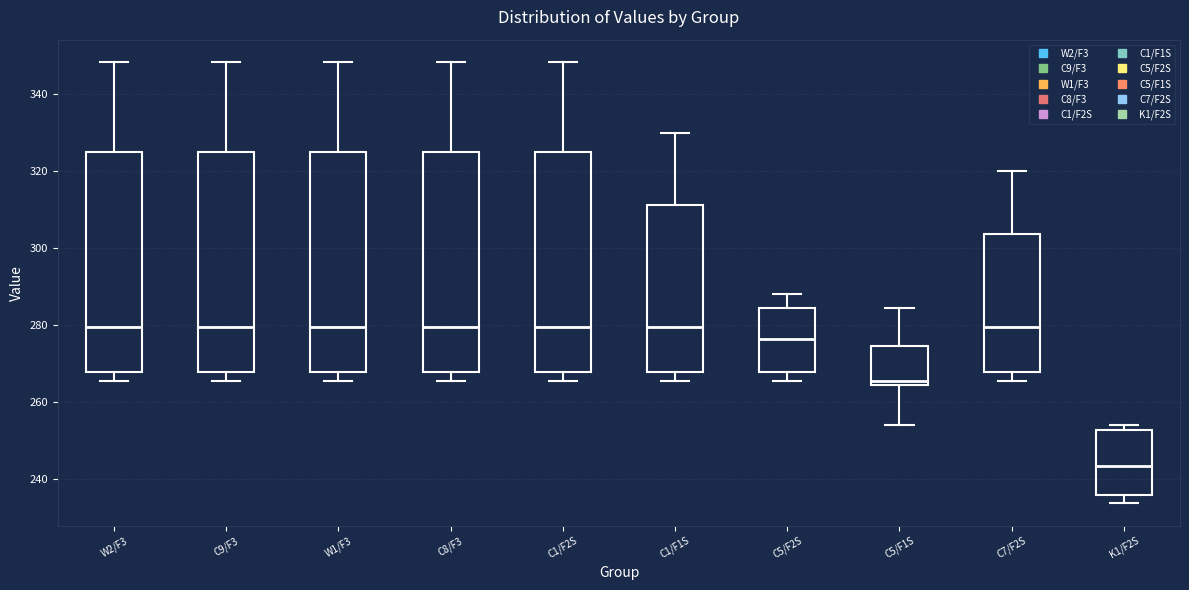

Reading left to right, transcribe this box plot: for each box, give where its median line is, the range the box spans, and where its two whiskers end, as read against the y-axis. The values are not printed on the chart, so give them approximately, as read against the axis.

W2/F3: median 280, box 268 to 326, whiskers 266 to 348
C9/F3: median 280, box 268 to 326, whiskers 266 to 348
W1/F3: median 280, box 268 to 326, whiskers 266 to 348
C8/F3: median 280, box 268 to 326, whiskers 266 to 348
C1/F2S: median 280, box 268 to 326, whiskers 266 to 348
C1/F1S: median 280, box 268 to 312, whiskers 266 to 330
C5/F2S: median 276, box 268 to 284, whiskers 266 to 288
C5/F1S: median 266, box 264 to 274, whiskers 254 to 284
C7/F2S: median 280, box 268 to 304, whiskers 266 to 320
K1/F2S: median 244, box 236 to 252, whiskers 234 to 254